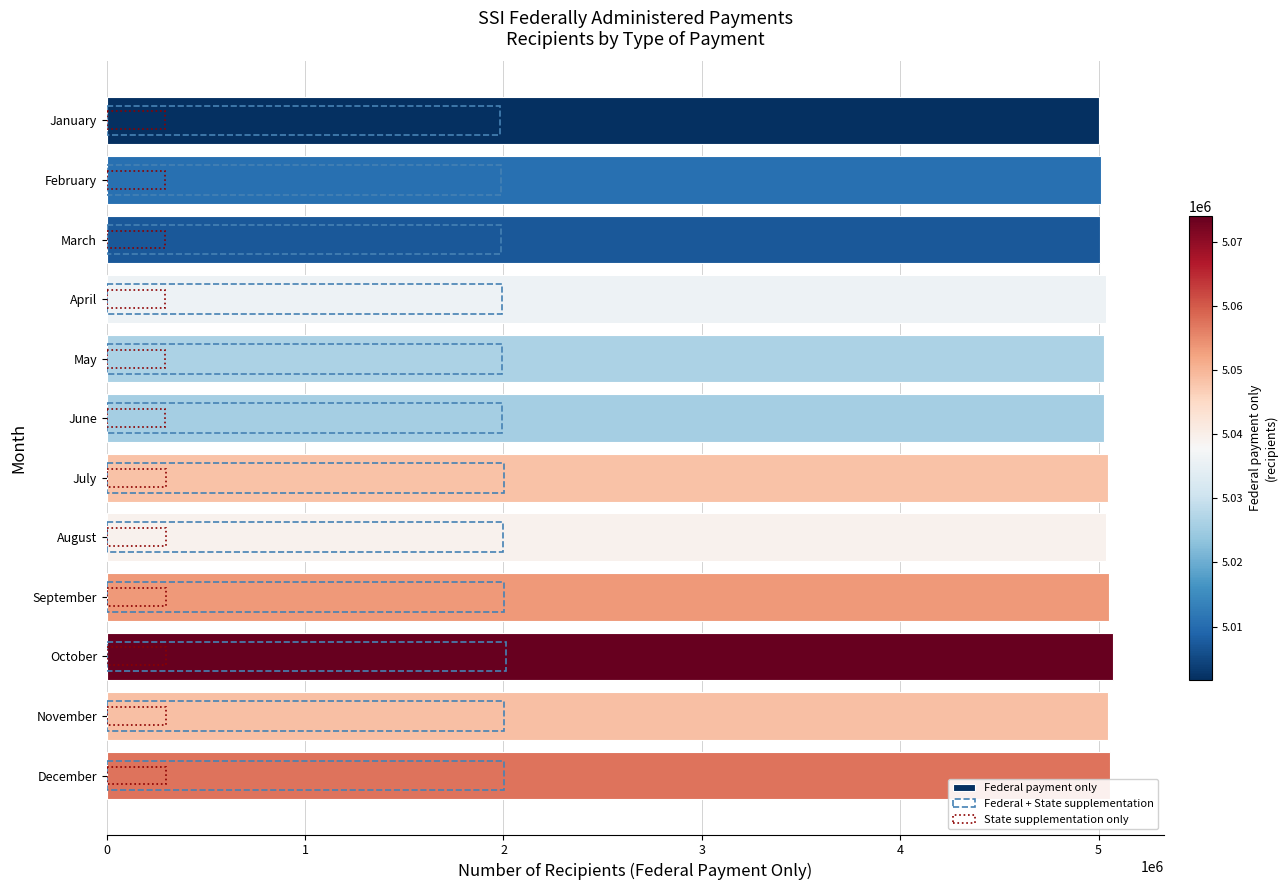

What are all the series names shown in the legend?

Federal payment only, Federal + State supplementation, State supplementation only